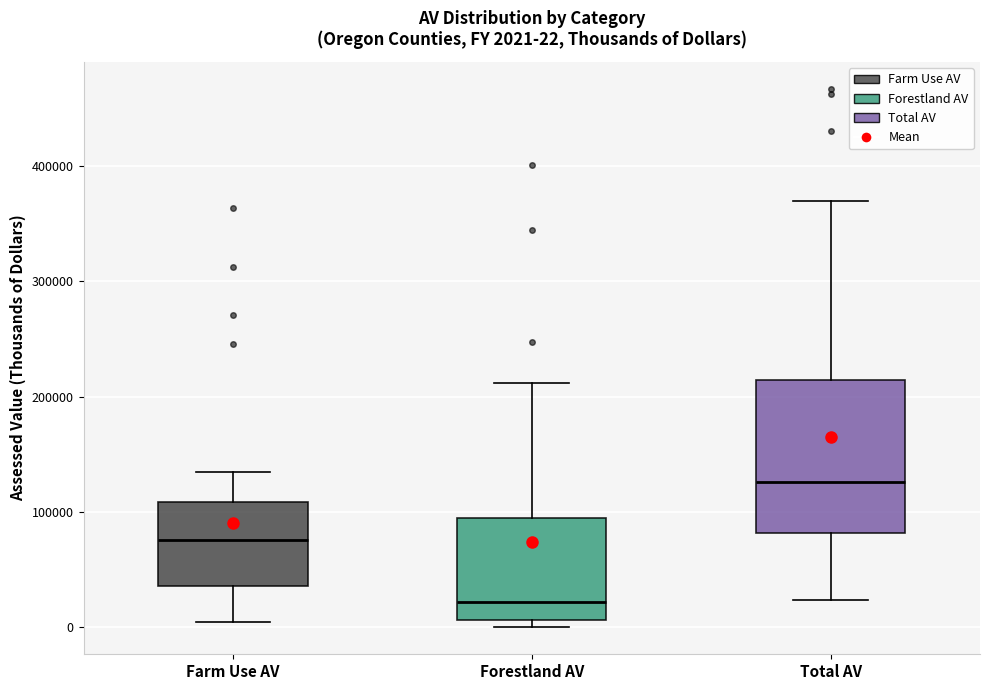

Which box is the tallest, from its lower edge to its upper edge?

Total AV